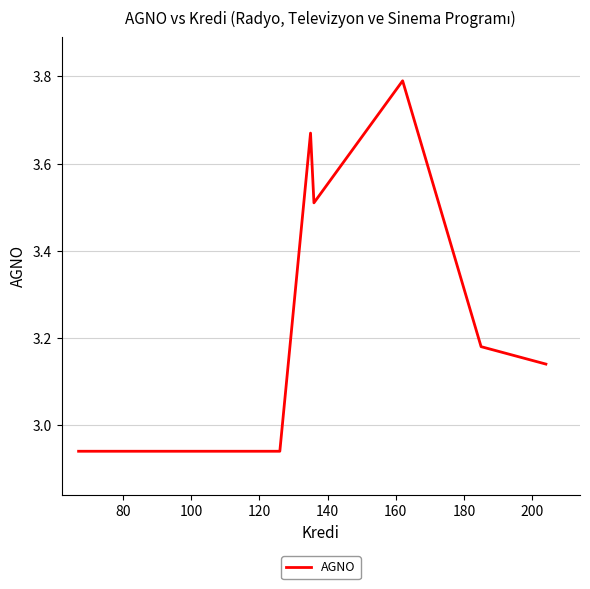

What is the greatest value displayed?

3.8